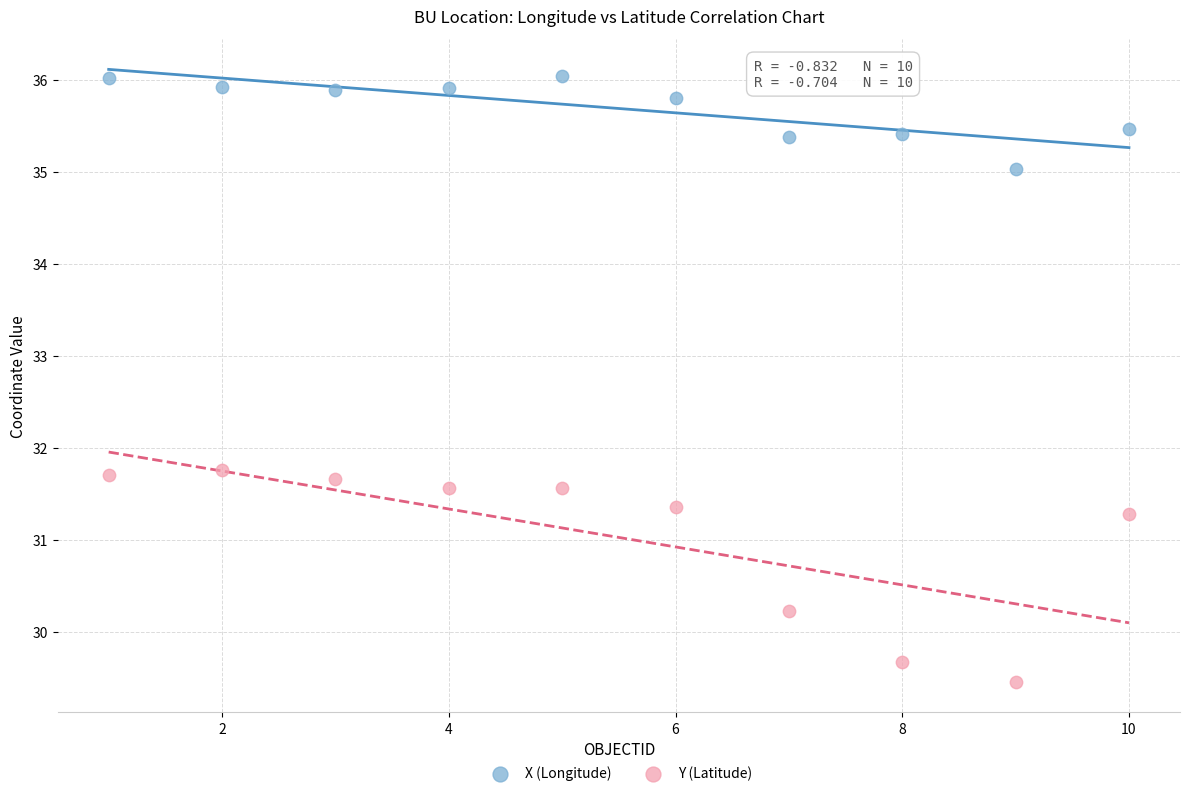

Across all data points, what is the range of X values (max minus min)?

9.0